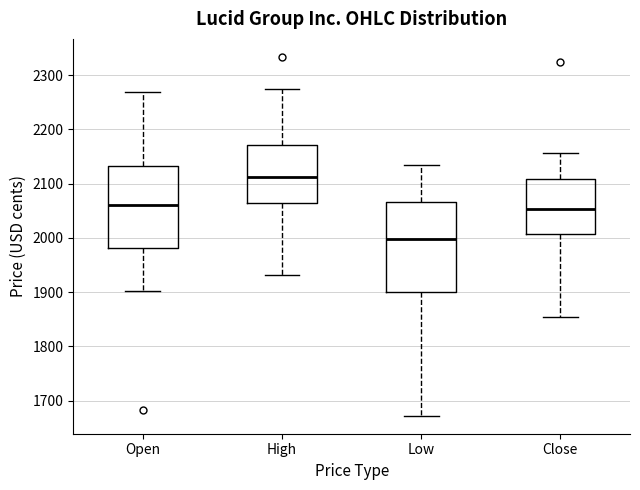

Reading left to right, transcribe this box plot: for each box, give where its median line is, the range the box spans, and where its two whiskers end, as read against the y-axis. The values are not printed on the chart, so give them approximately, as read against the axis.

Open: median 2060, box 1980 to 2130, whiskers 1900 to 2270
High: median 2110, box 2060 to 2170, whiskers 1930 to 2270
Low: median 2000, box 1900 to 2070, whiskers 1670 to 2140
Close: median 2050, box 2010 to 2110, whiskers 1850 to 2160